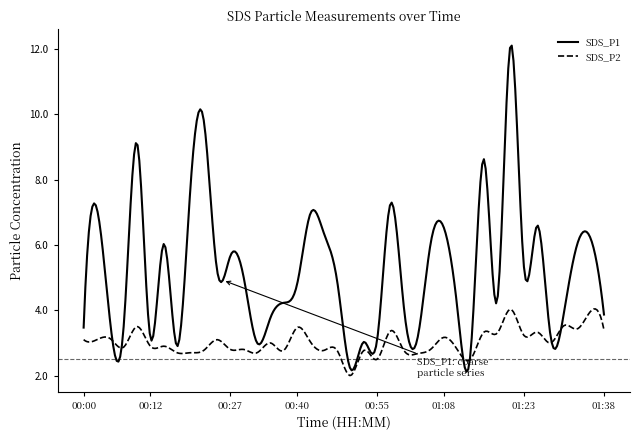

Which series has the largest total across all categories?

SDS_P1